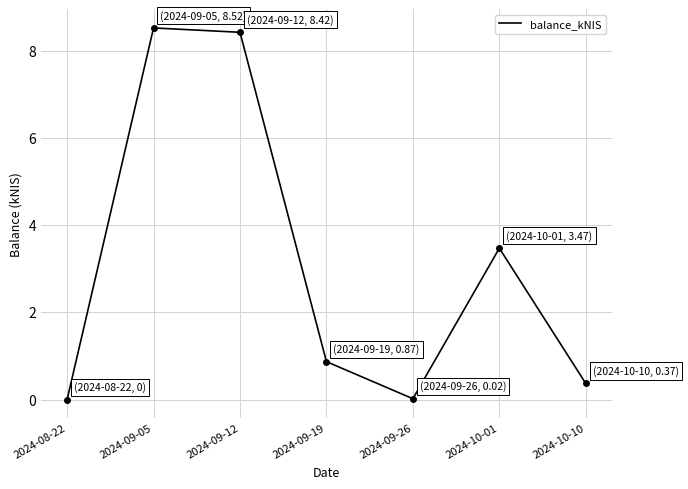

What position from the left is 2024-10-10?

7